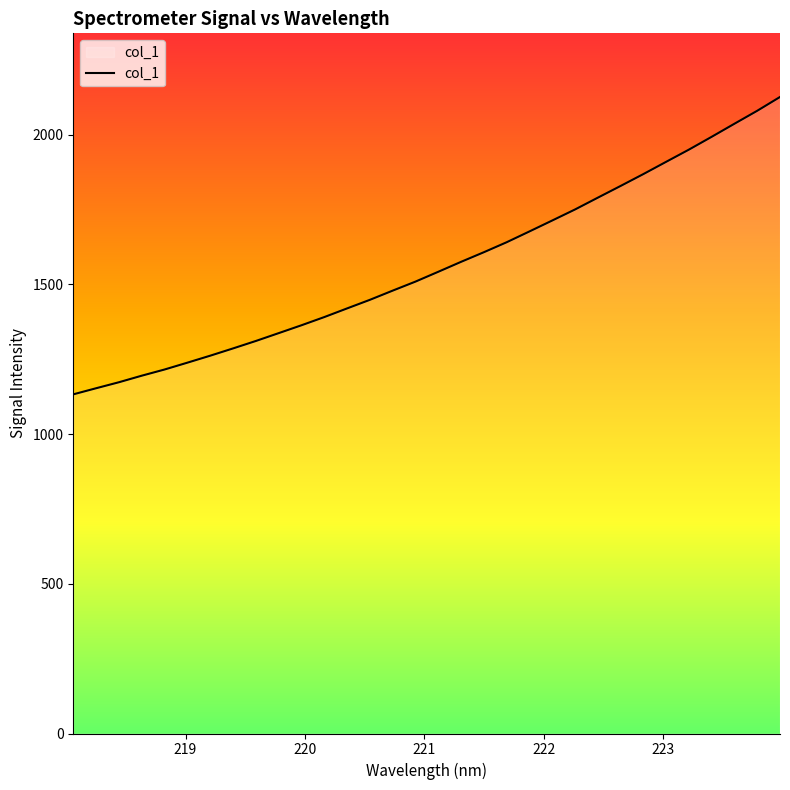

Reading right to left, extract all data points from this chart.

2125.4	2079.3	2036.1	1992.4	1949.6	1908.9	1867.9	1828.2	1789.1	1749.7	1712.9	1676.4	1640.3	1607.0	1574.9	1541.7	1508.9	1478.7	1448.0	1419.3	1390.4	1363.1	1336.8	1310.6	1285.8	1261.5	1238.2	1215.4	1194.7	1172.9	1152.8	1132.5